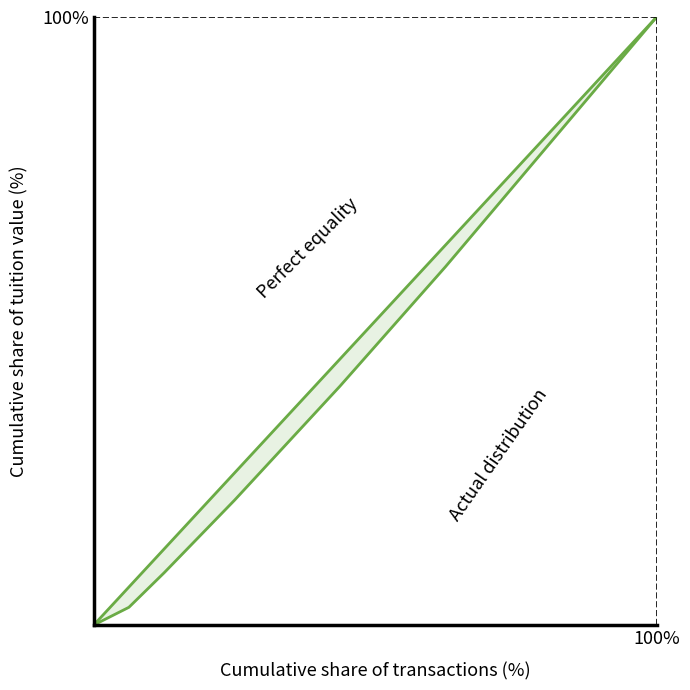

Is this an area chart (filled region under the line)?

No